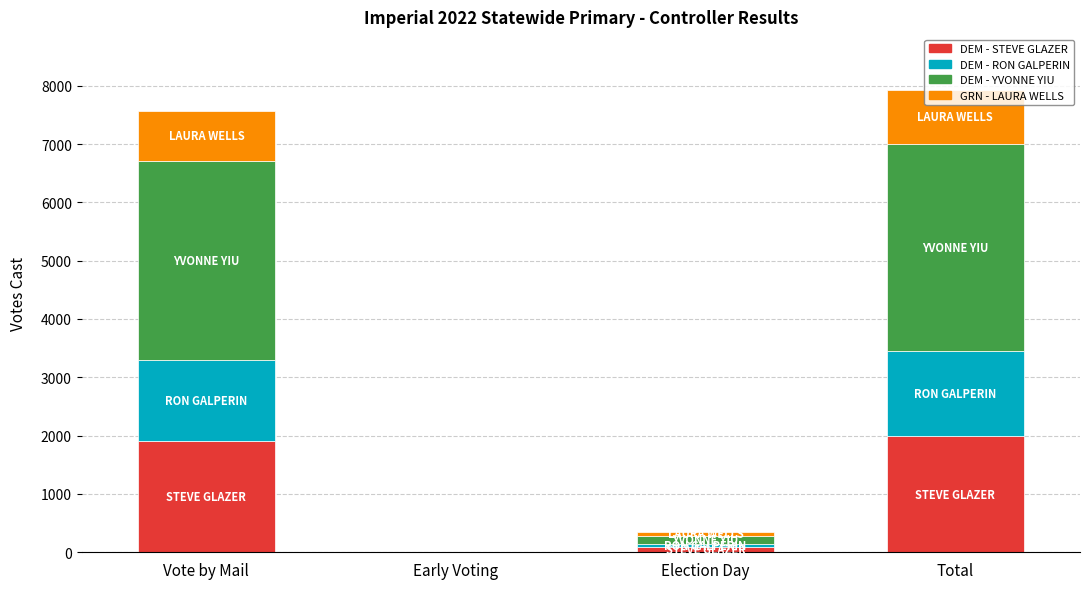

What is the total value across all series at Total?

7933